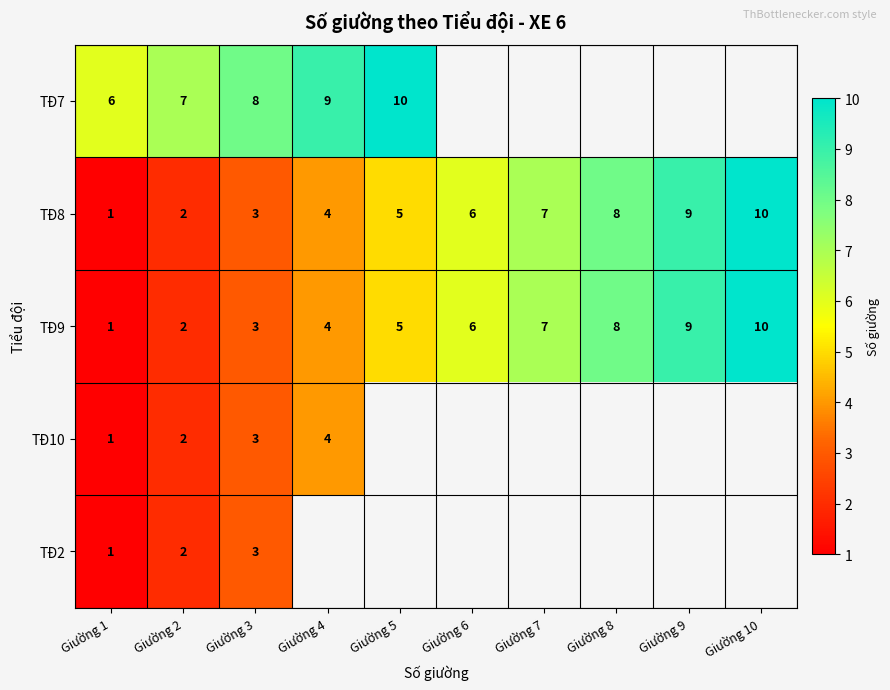

The value of TĐ8 at Giường 4 is 1. True or false?

False